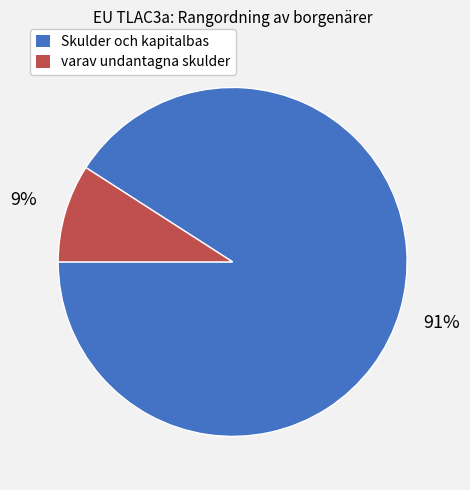

Between Skulder och kapitalbas and varav undantagna skulder, which is larger?

Skulder och kapitalbas